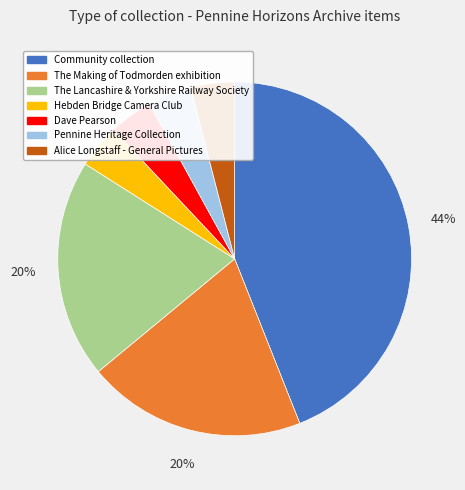

The Hebden Bridge Camera Club slice represents 4% of the pie. True or false?

True